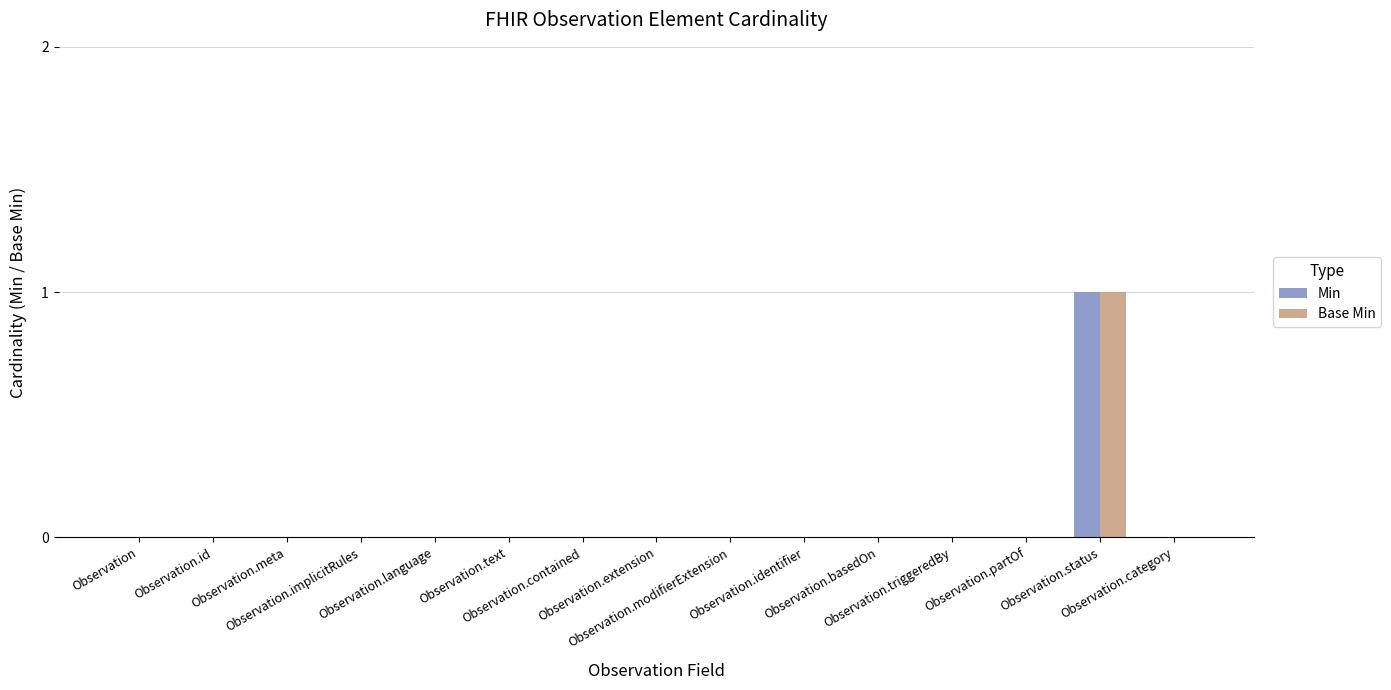

Reading right to left, transcribe all the data shown in this chart.

Min: Observation.category=0	Observation.status=1	Observation.partOf=0	Observation.triggeredBy=0	Observation.basedOn=0	Observation.identifier=0	Observation.modifierExtension=0	Observation.extension=0	Observation.contained=0	Observation.text=0	Observation.language=0	Observation.implicitRules=0	Observation.meta=0	Observation.id=0	Observation=0
Base Min: Observation.category=0	Observation.status=1	Observation.partOf=0	Observation.triggeredBy=0	Observation.basedOn=0	Observation.identifier=0	Observation.modifierExtension=0	Observation.extension=0	Observation.contained=0	Observation.text=0	Observation.language=0	Observation.implicitRules=0	Observation.meta=0	Observation.id=0	Observation=0